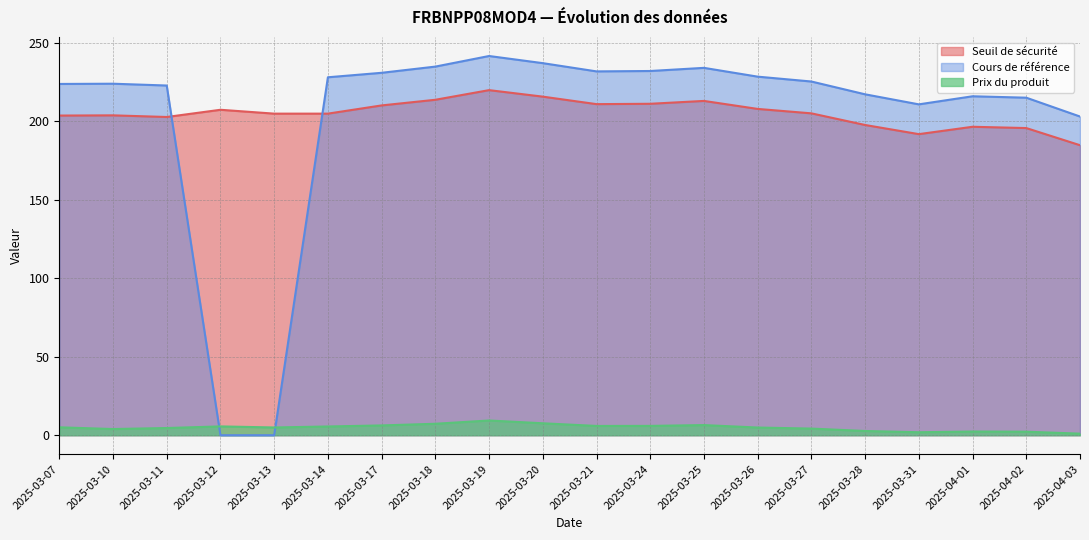

Which has a higher value, 2025-03-18 or 2025-03-26?

2025-03-18